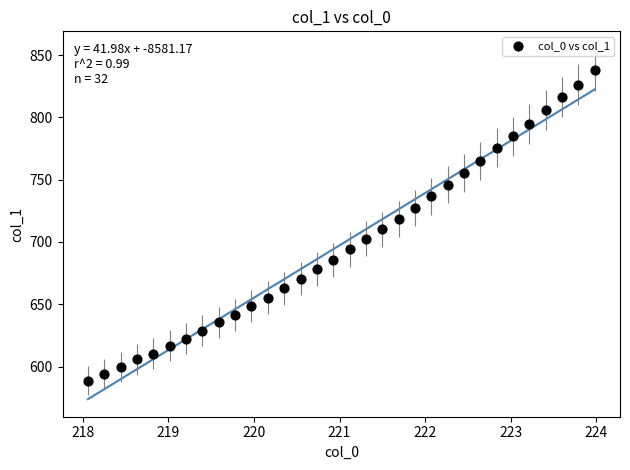

What is the range of Y values (max minus min)?

249.5